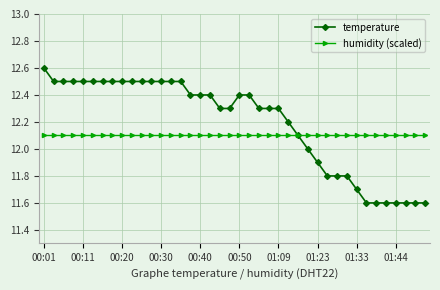

Which series has the widest spread of values?

temperature